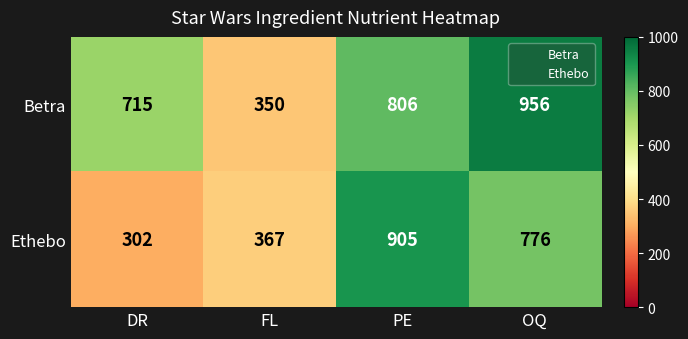

List the series in order of their overall mean, highest first.

Betra, Ethebo